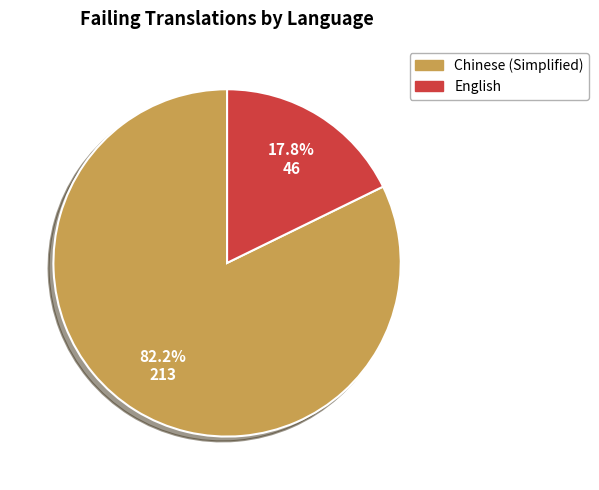

How much of the chart is everything except Chinese (Simplified)?

17.8%